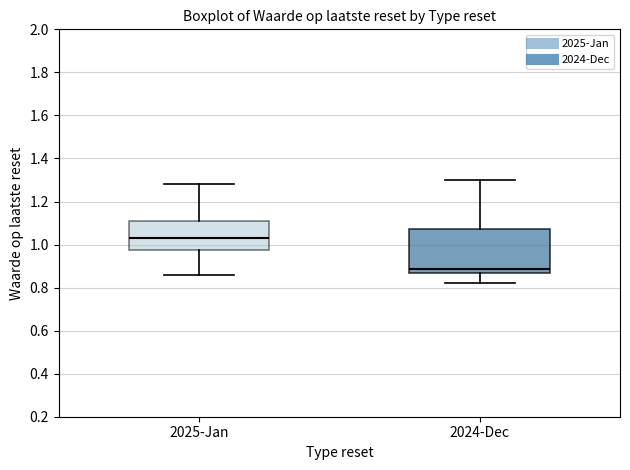

Where does the lower whisker of the box for 2025-Jan end on the y-axis? The values are not printed on the chart, so give them approximately, as read against the axis.

0.86